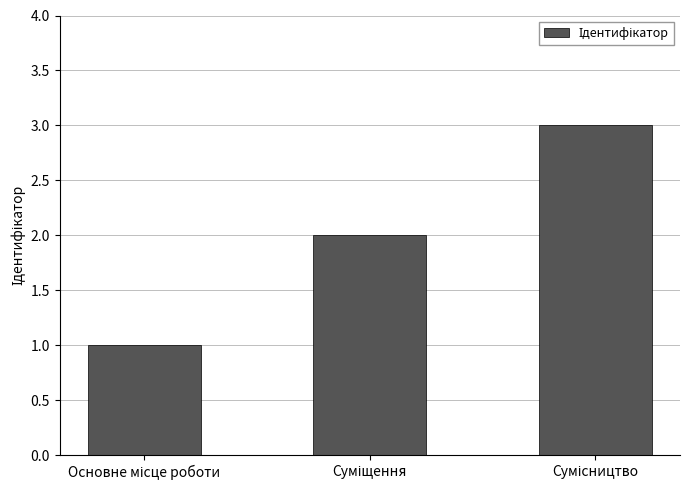

What is the difference between the maximum and minimum values?

2